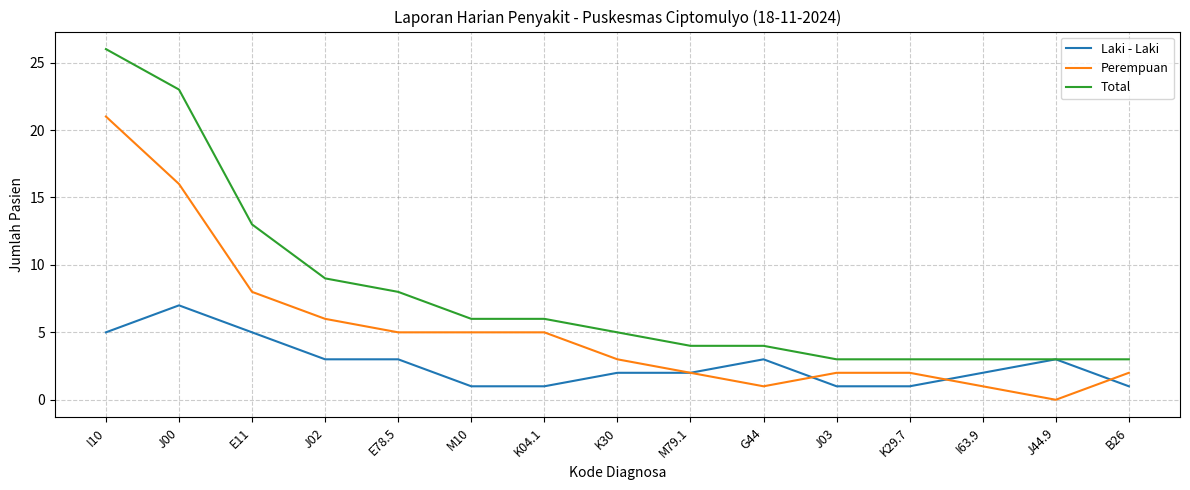

Which series has the largest range (max minus min)?

Total